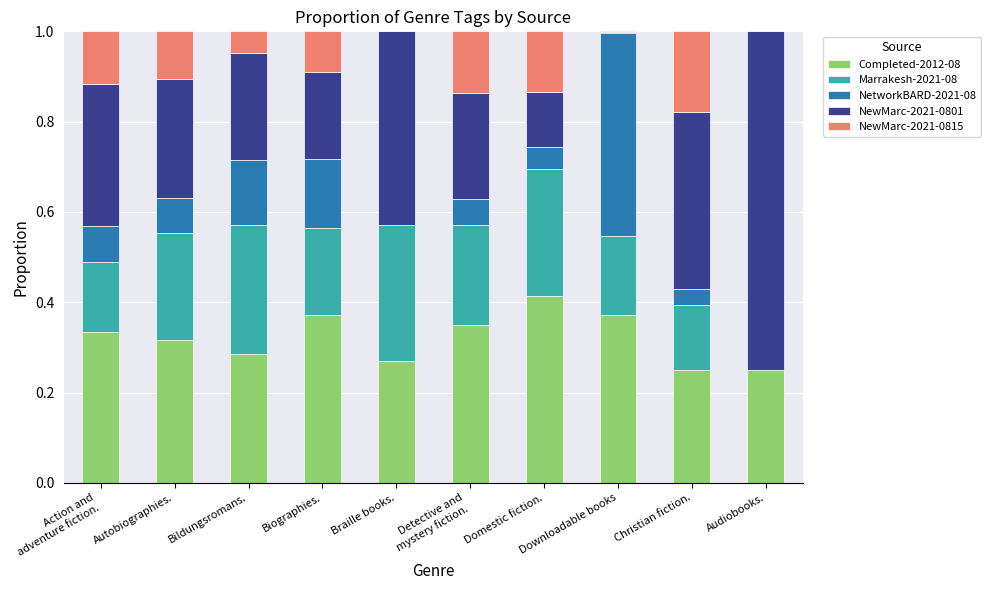

What is the sum of the Completed-2012-08 values at Autobiographies. and Biographies.?

0.7